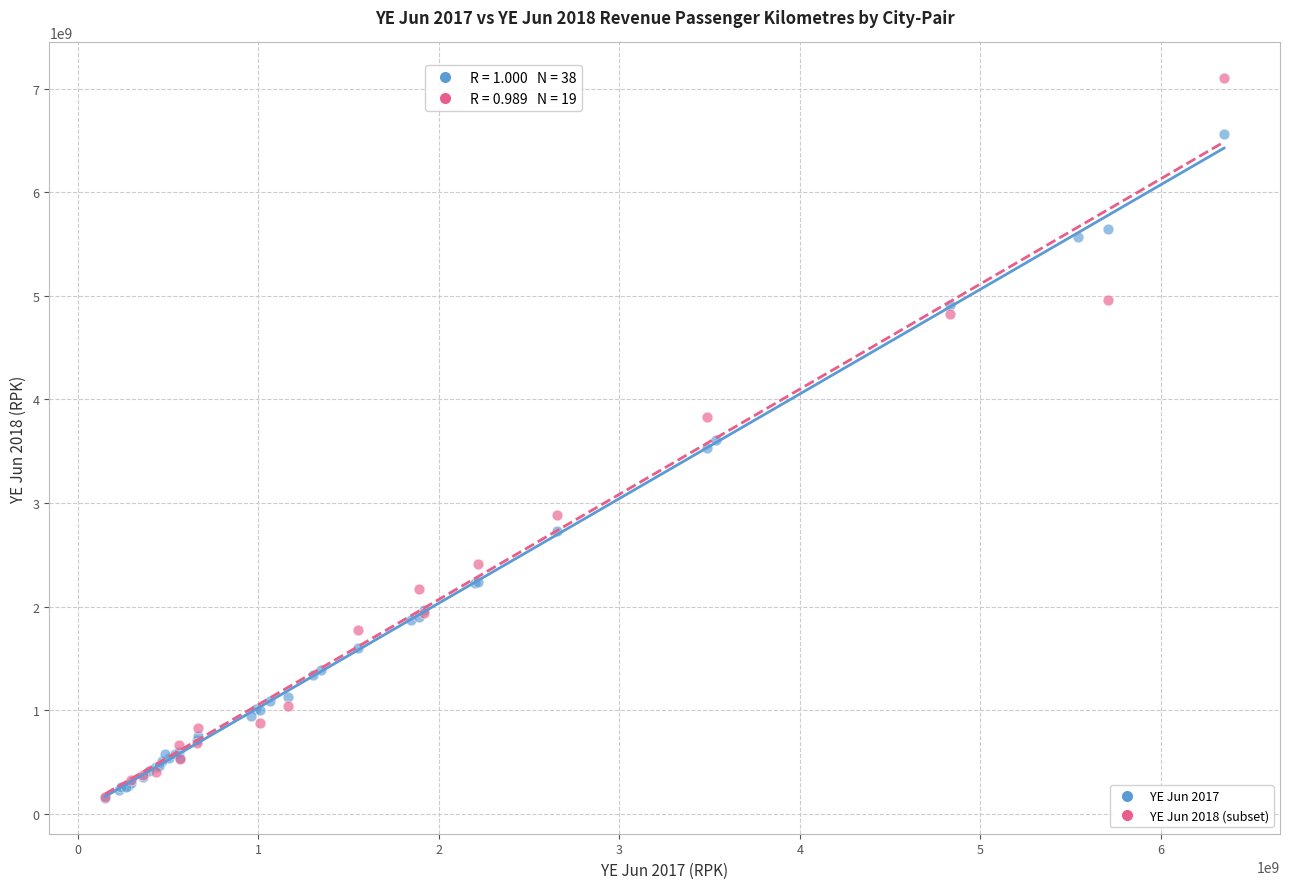

Which series reaches the maximum Y coordinate?

YE Jun 2018 (subset)